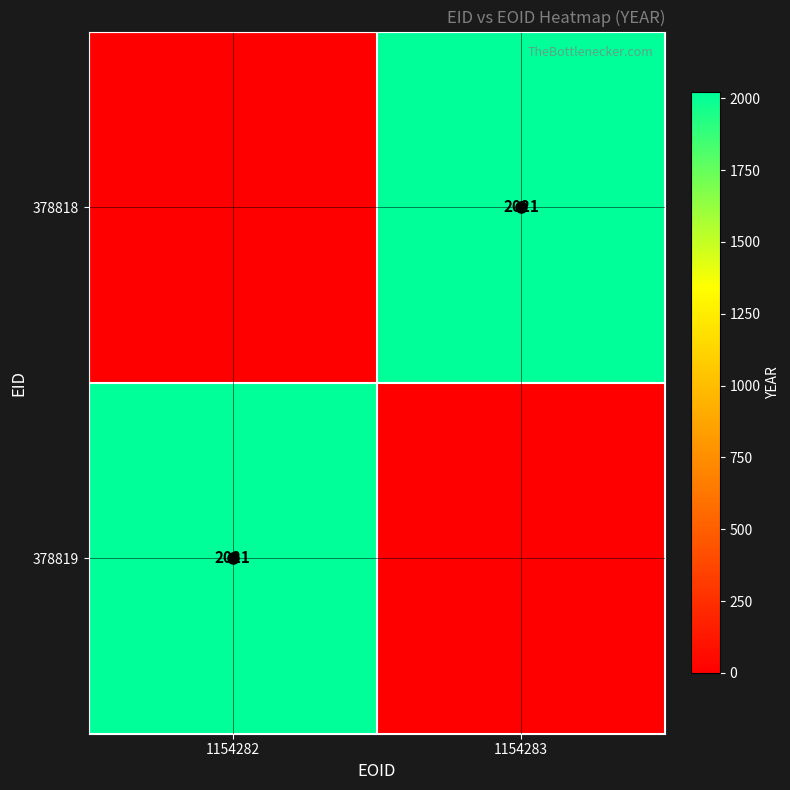

How many data points in 378819 are less than 2021?

1